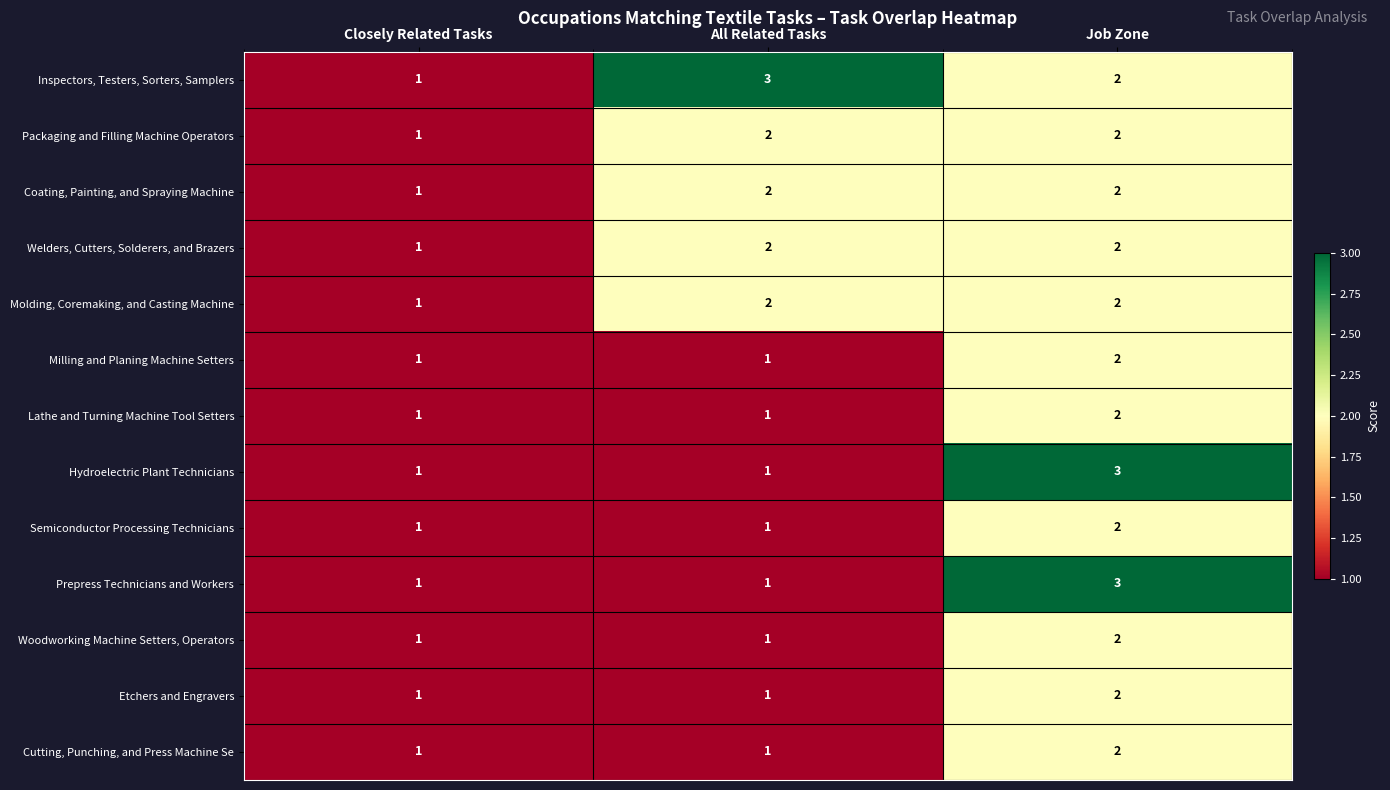

At which category is the sum across all series the highest?

Job Zone